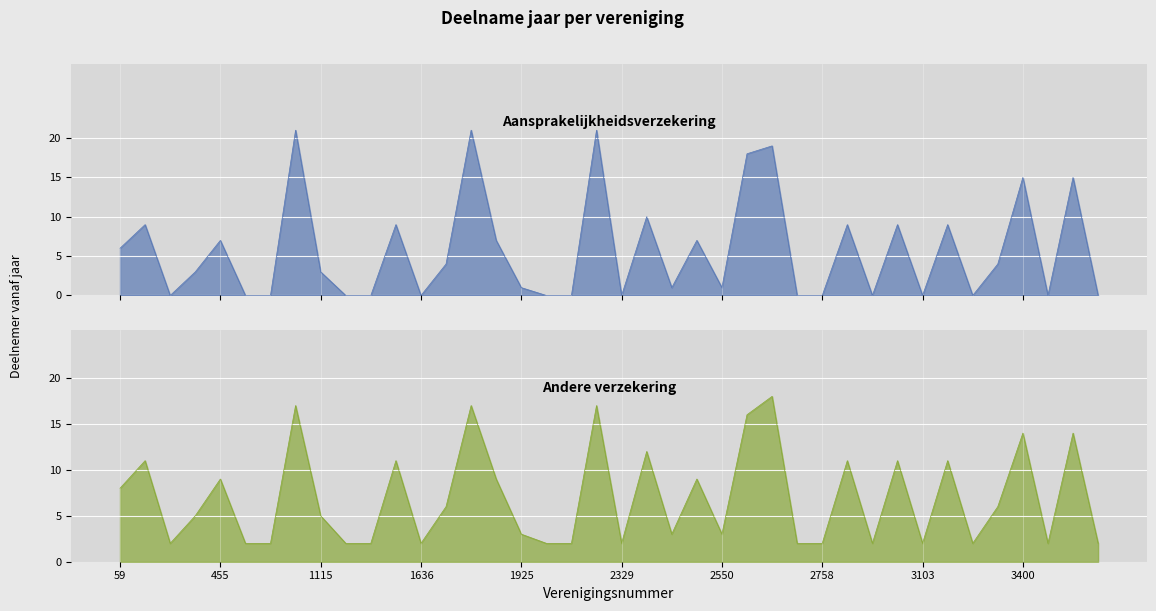

How many values in the Andere verzekering series are below 5?

19